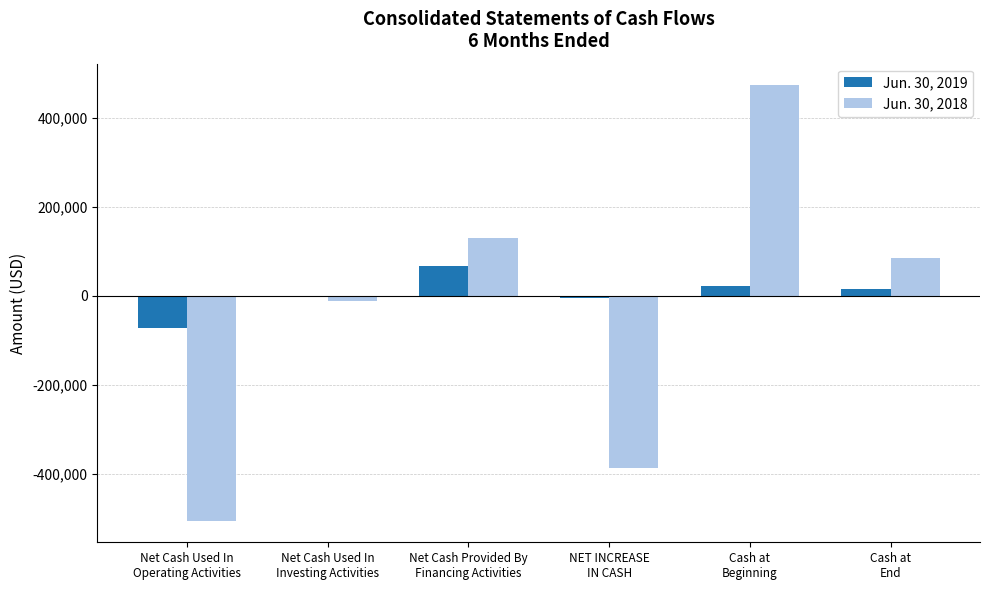

Is the value of Jun. 30, 2018 at Net Cash Provided By
Financing Activities greater than the value of Jun. 30, 2019 at NET INCREASE
IN CASH?

Yes